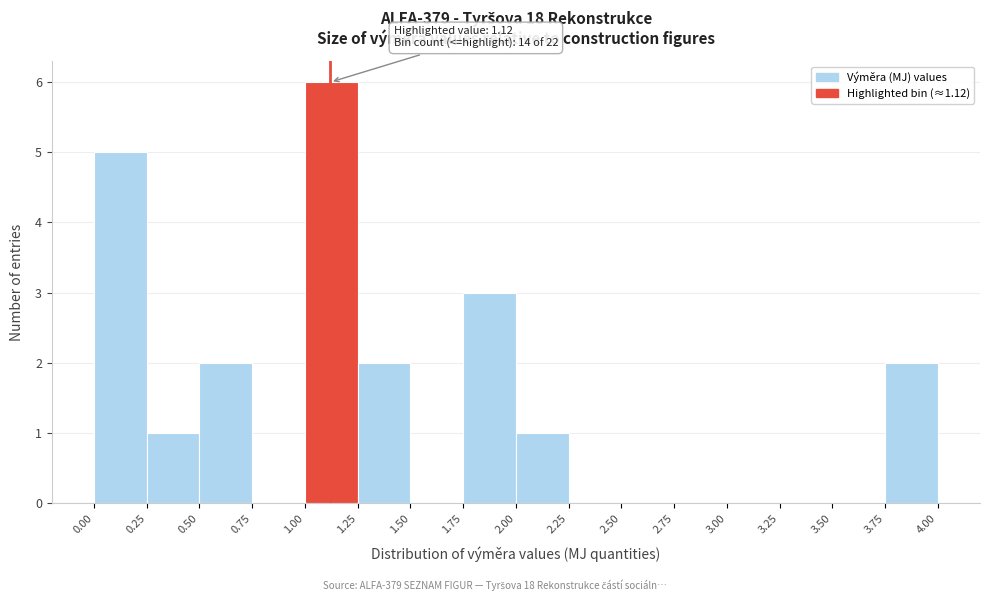

Over which range of the x-axis is the bar tallest?

1.00 to 1.25